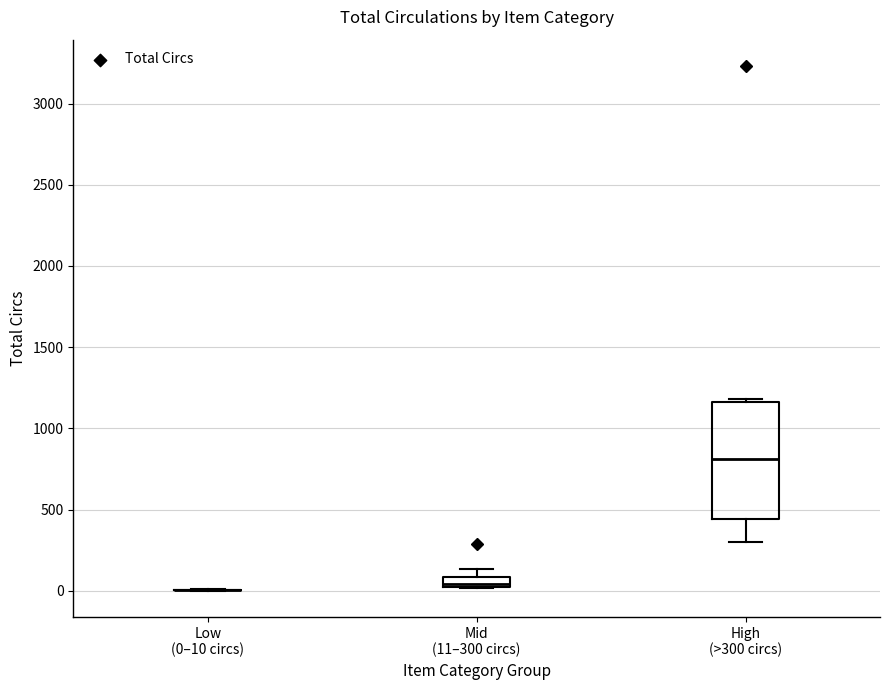

Comparing the boxes themselves (not the whiskers), which one is the tallest?

High (>300 circs)